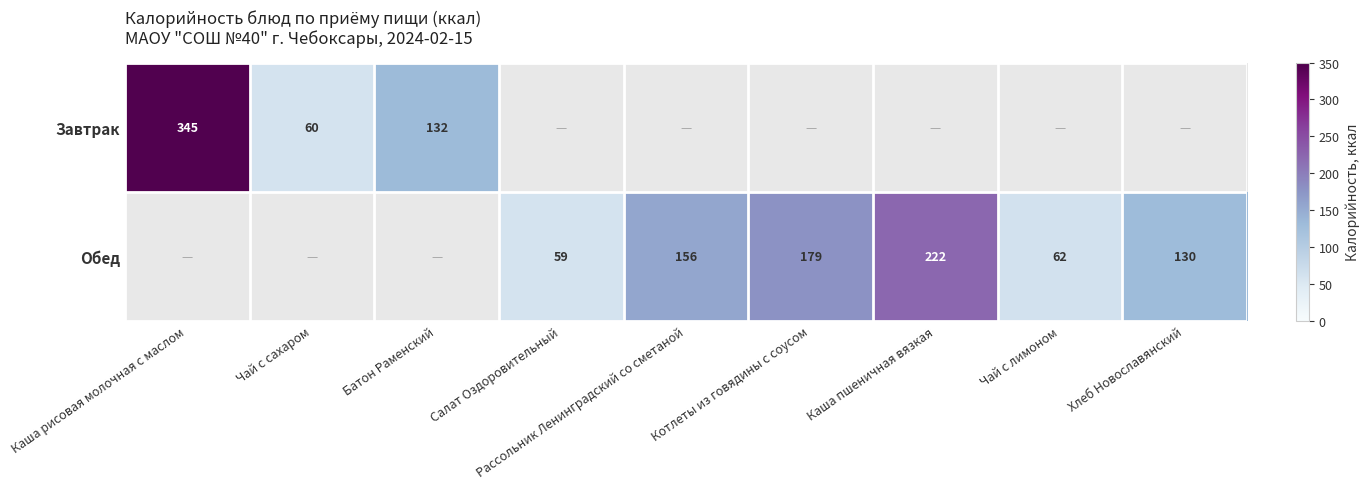

What is the total value across all series at Каша рисовая молочная с маслом?

345.0